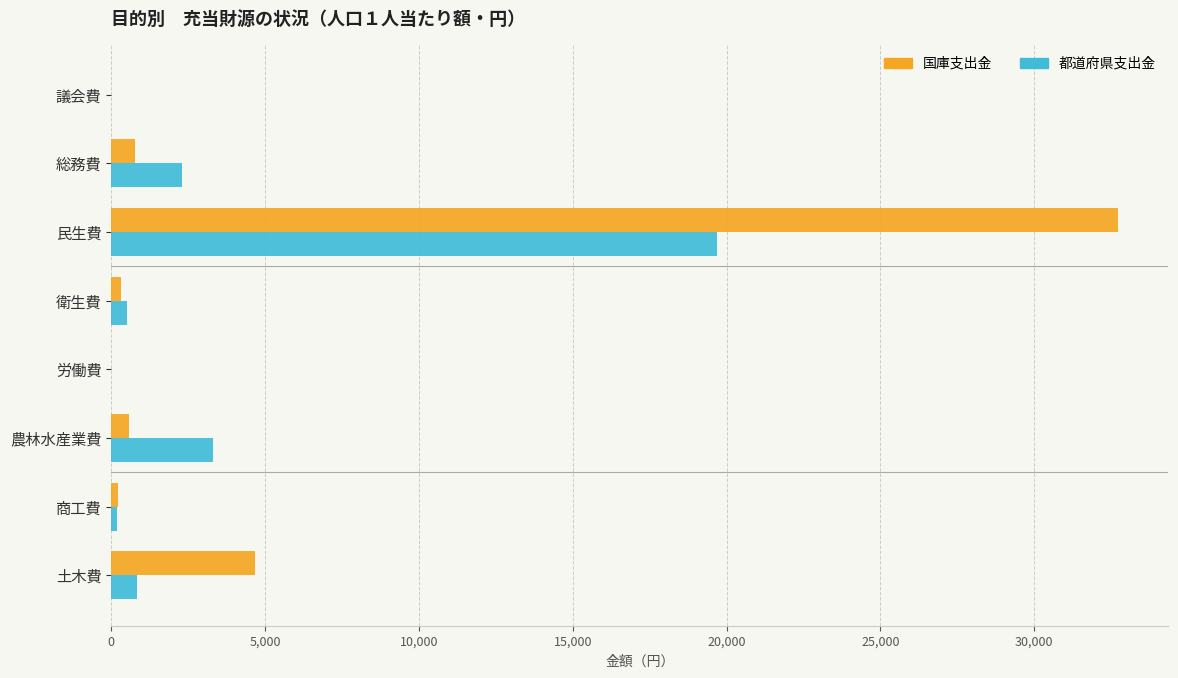

What is the sum of all 国庫支出金 values?

39303